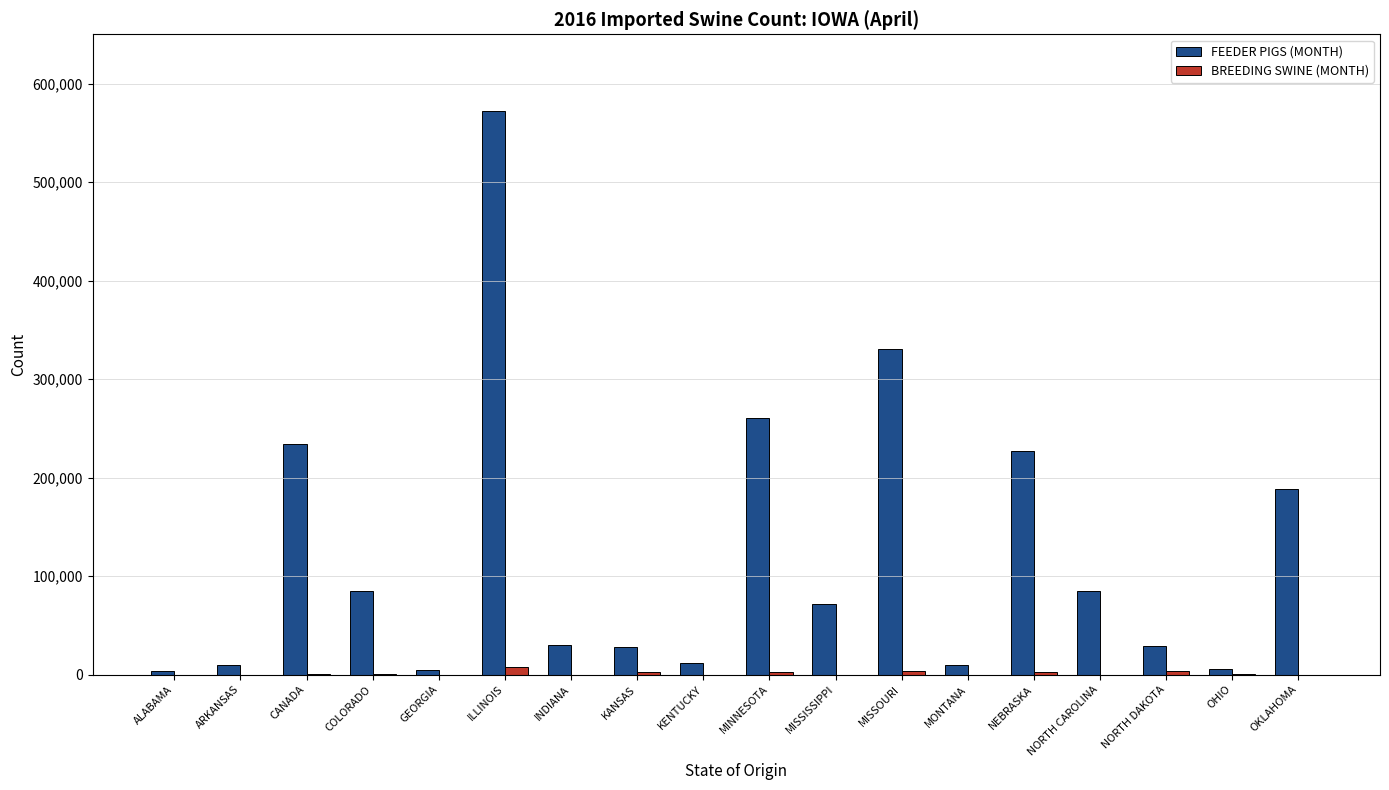

How many data points does each series have?

18